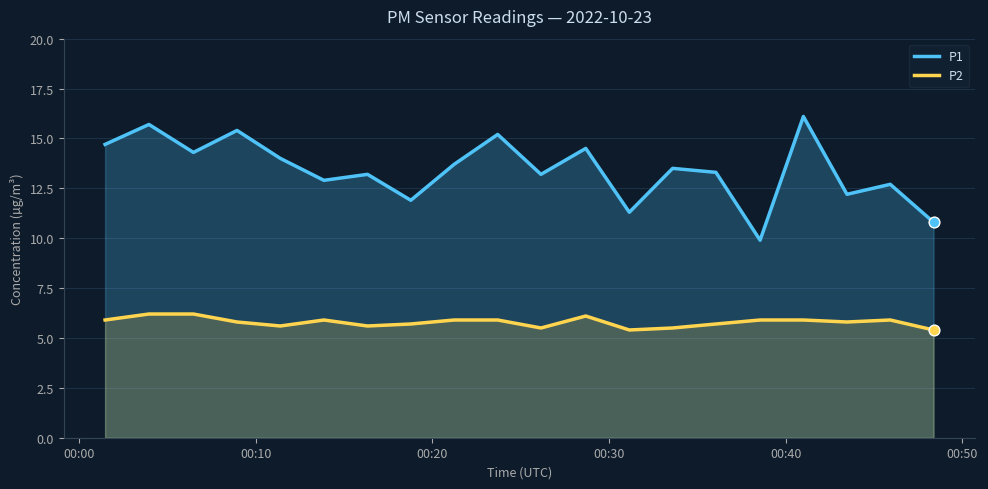

Which series has the largest Y range (max minus min)?

P1